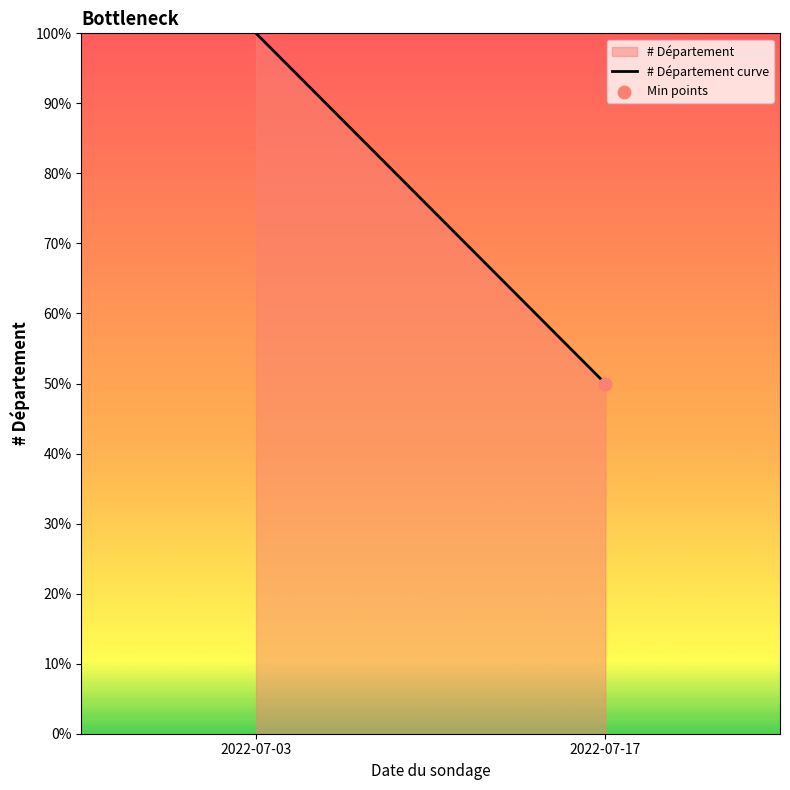

Approximately how many times larger is the value at 2022-07-03 compared to 2022-07-17?

2.0